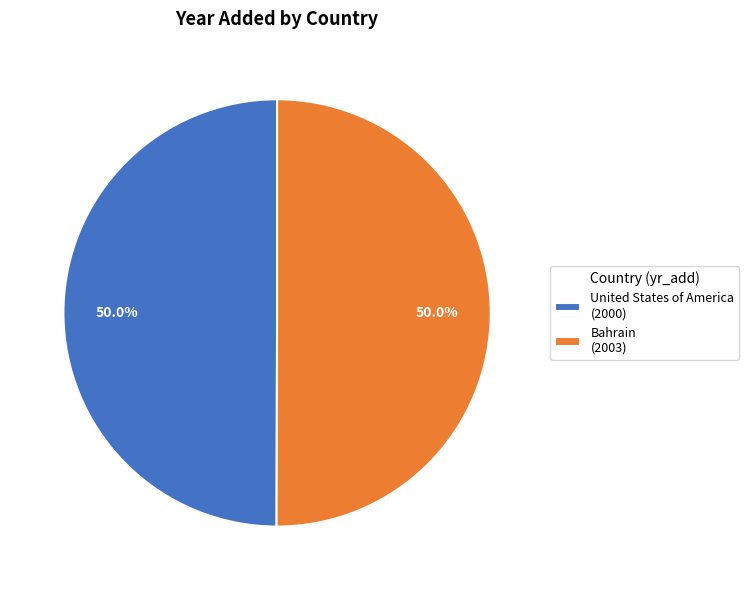

Is it true that United States of America is 50% of the pie?

True